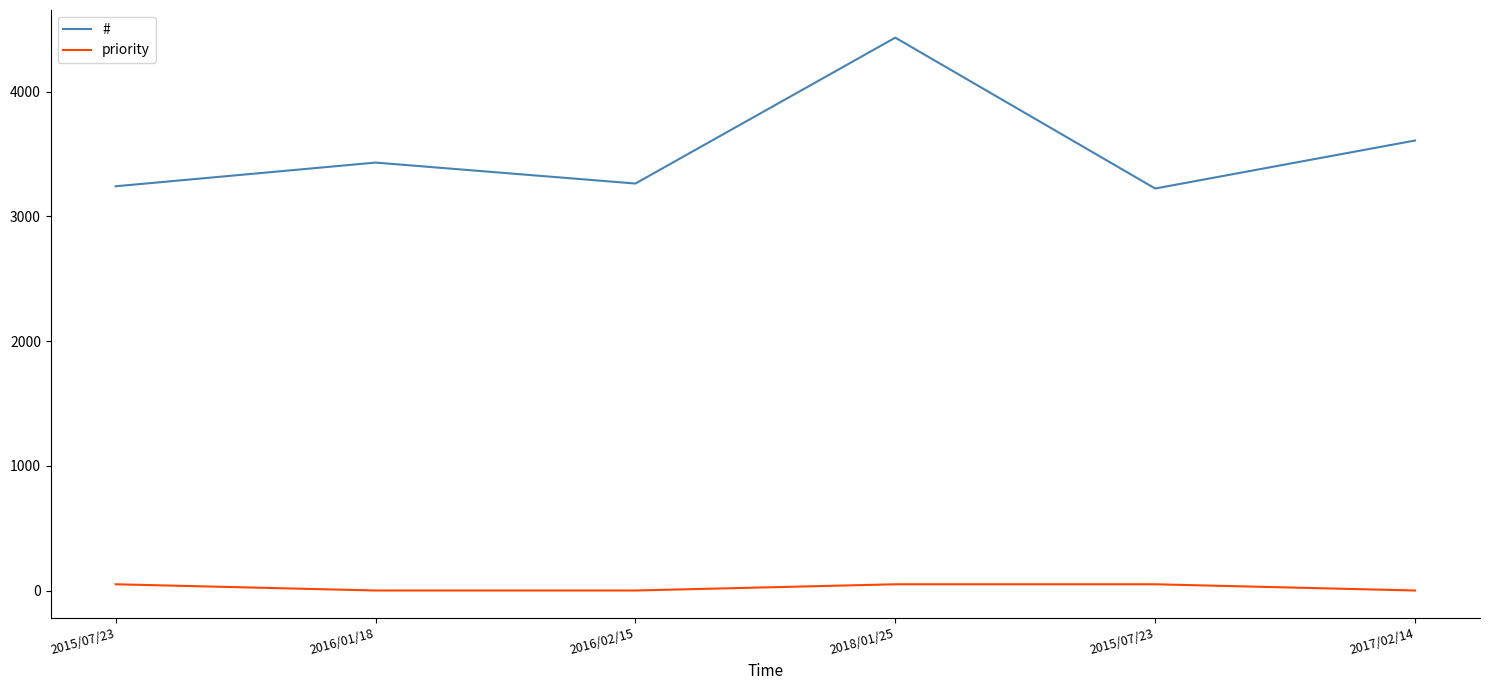

Does the chart have visible grid lines?

No